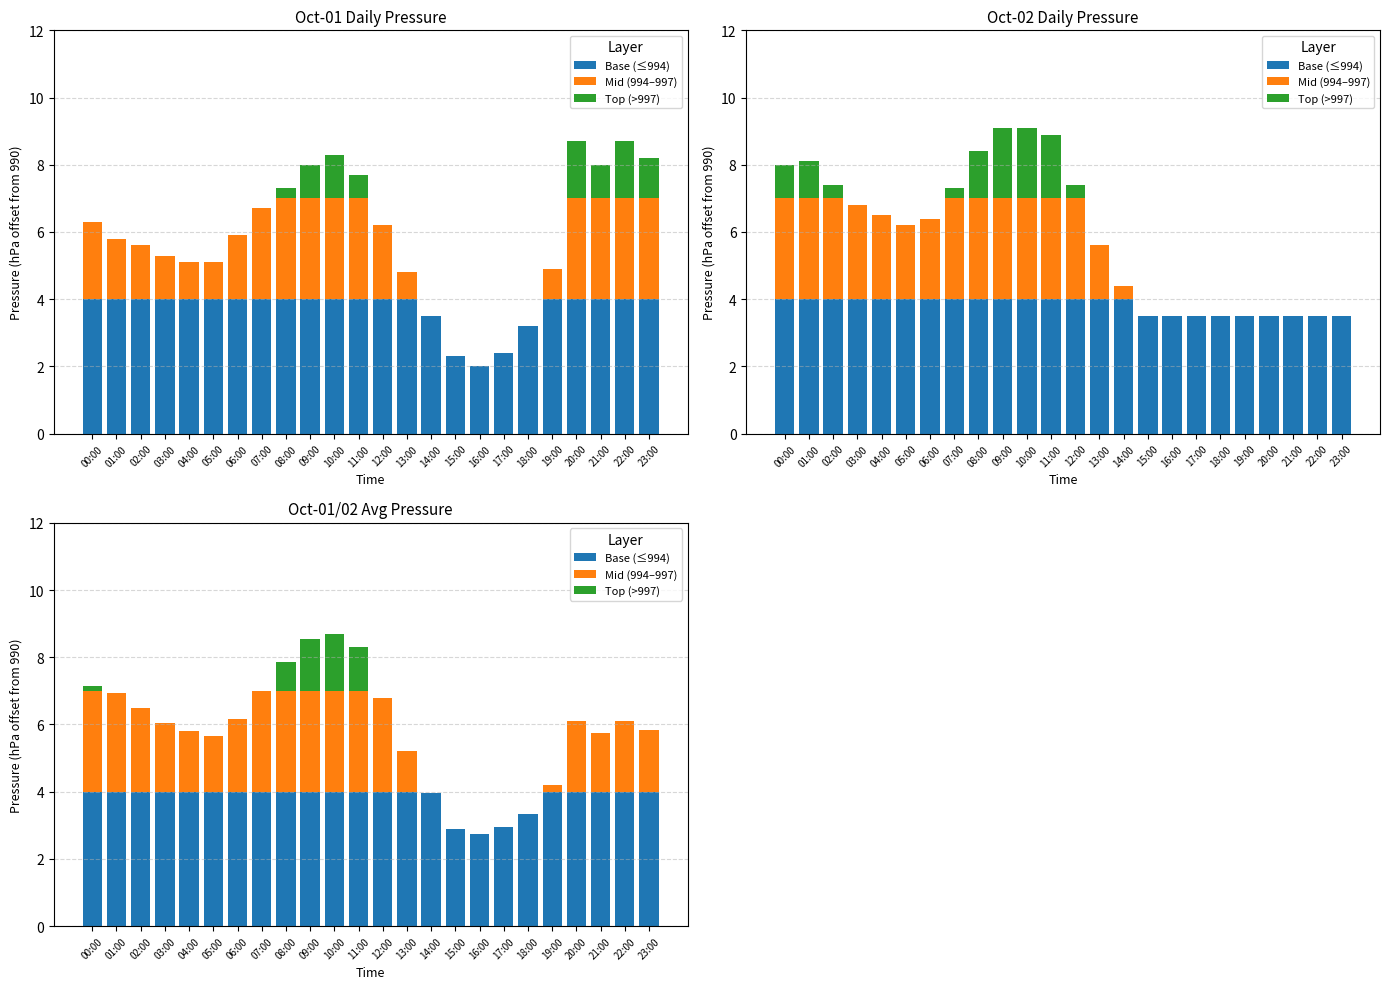

Which series has the largest total across all categories?

Base (≤994)